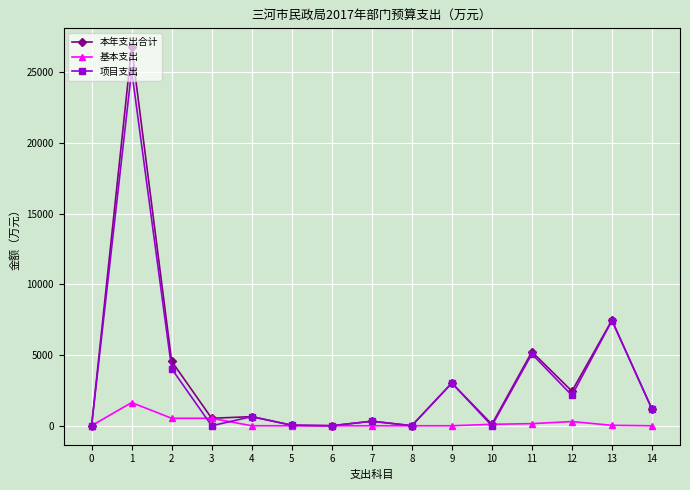

What is the value of the 项目支出 point at the 5th from the left?

644.6